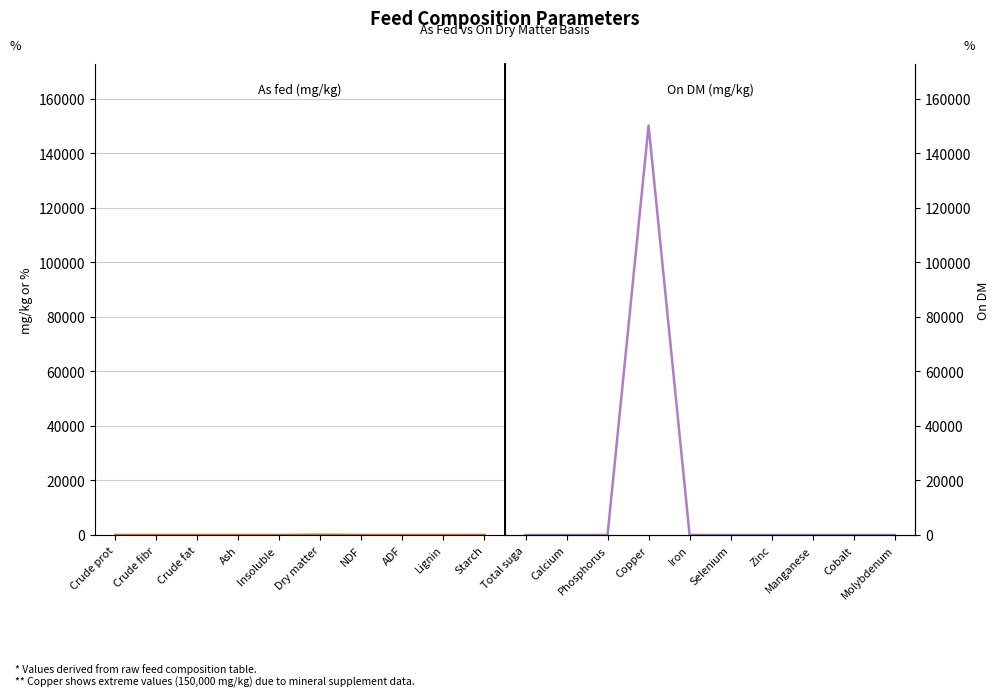

How many series are shown in this chart?

2